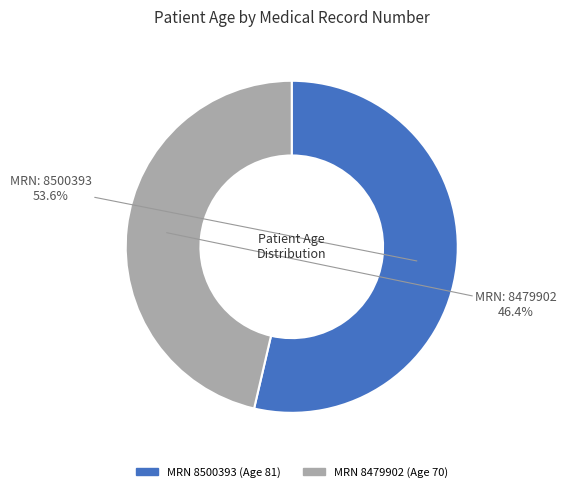

To the nearest percent, what is the average slice percentage?

50%